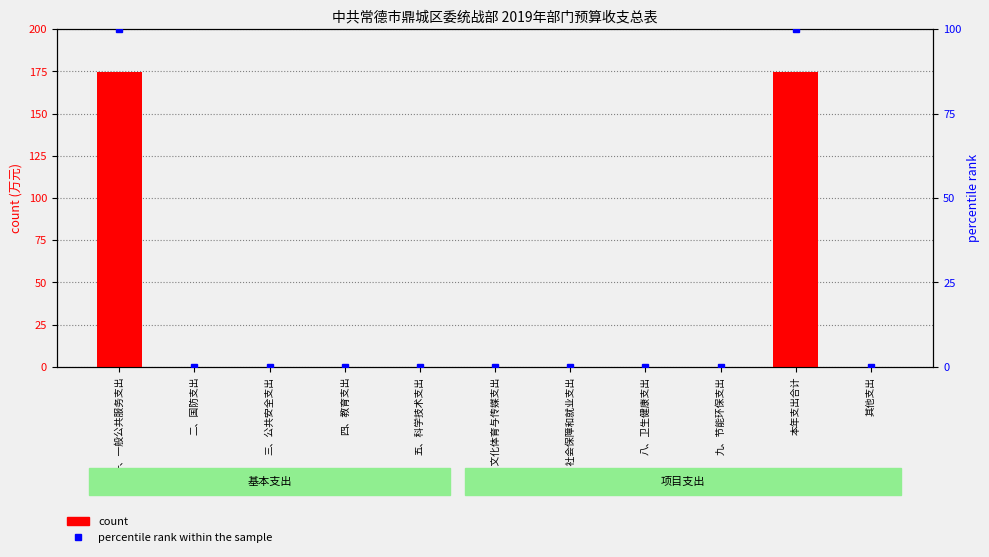

What are all the series names shown in the legend?

count, percentile rank within the sample